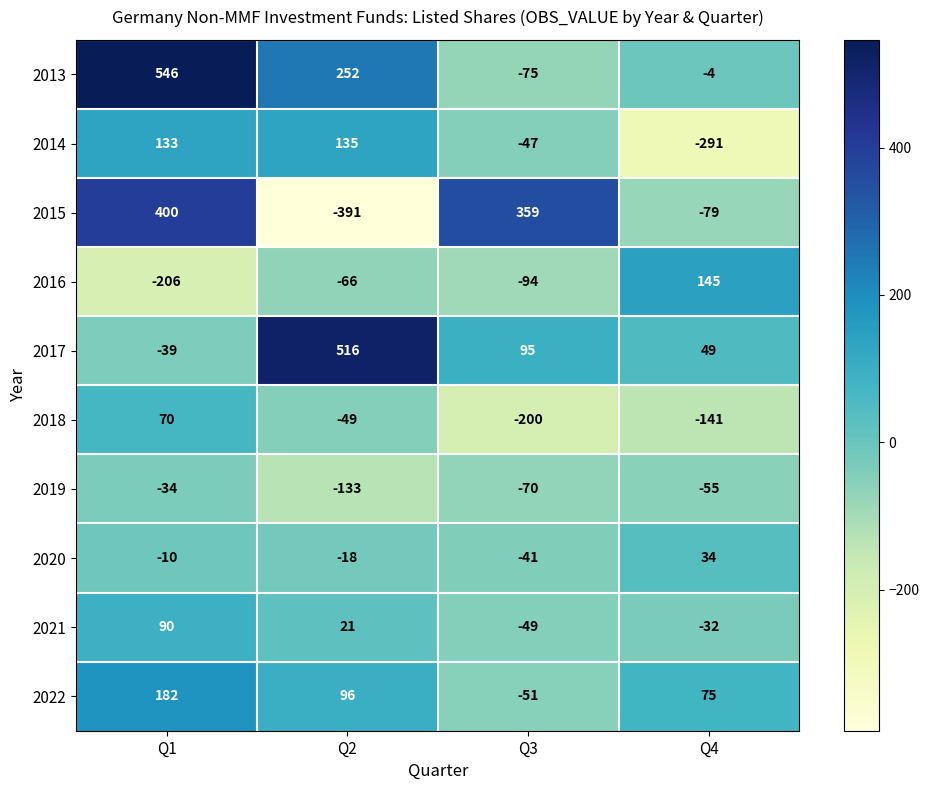

How many series are shown in this chart?

10